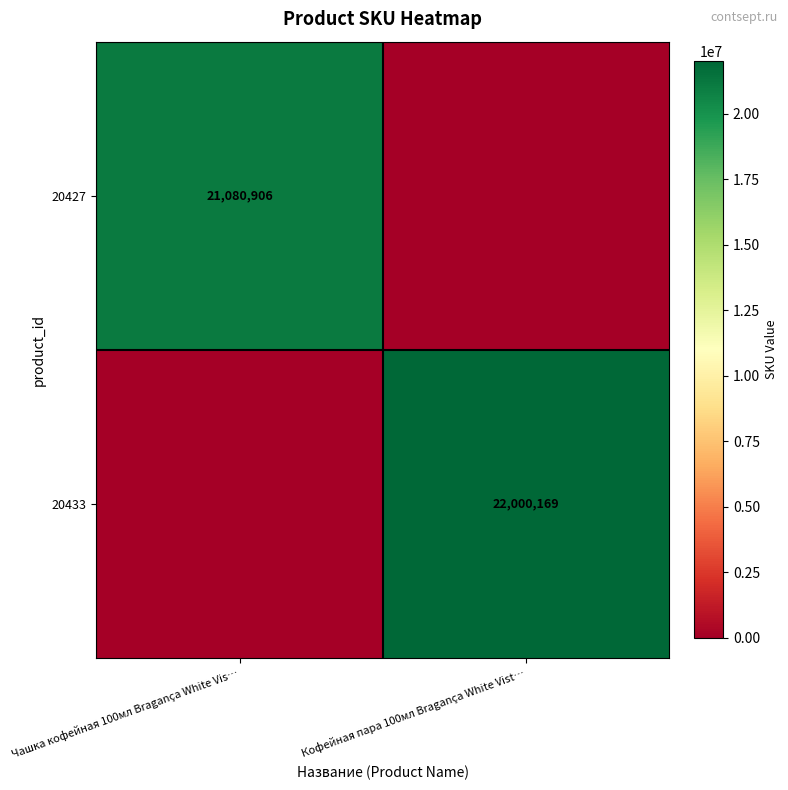

Count the number of data series in this chart.

2